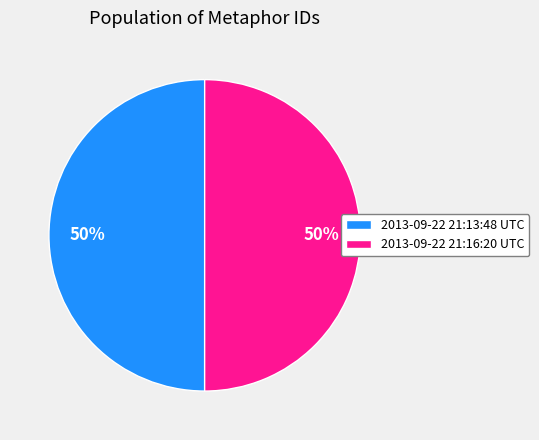

What is the ratio of the value at 2013-09-22 21:13:48 UTC to the value at 2013-09-22 21:16:20 UTC?

1.0